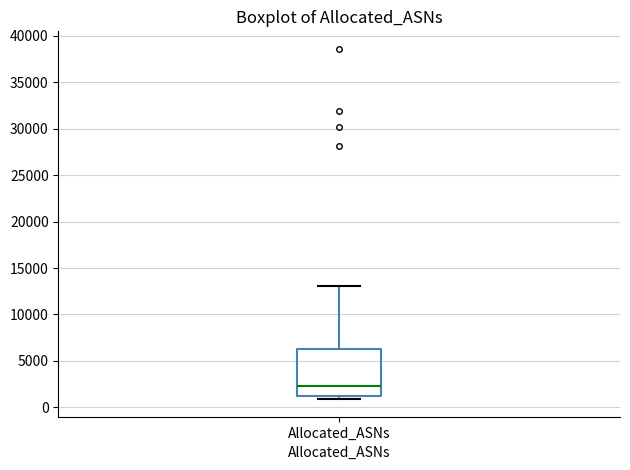

Read this box plot against the y-axis: the position of the median line, the range covered by the box, and the ends of both whiskers. The values are not printed on the chart, so give them approximately, as read against the axis.

median 2500, box 1500 to 6500, whiskers 1000 to 13000